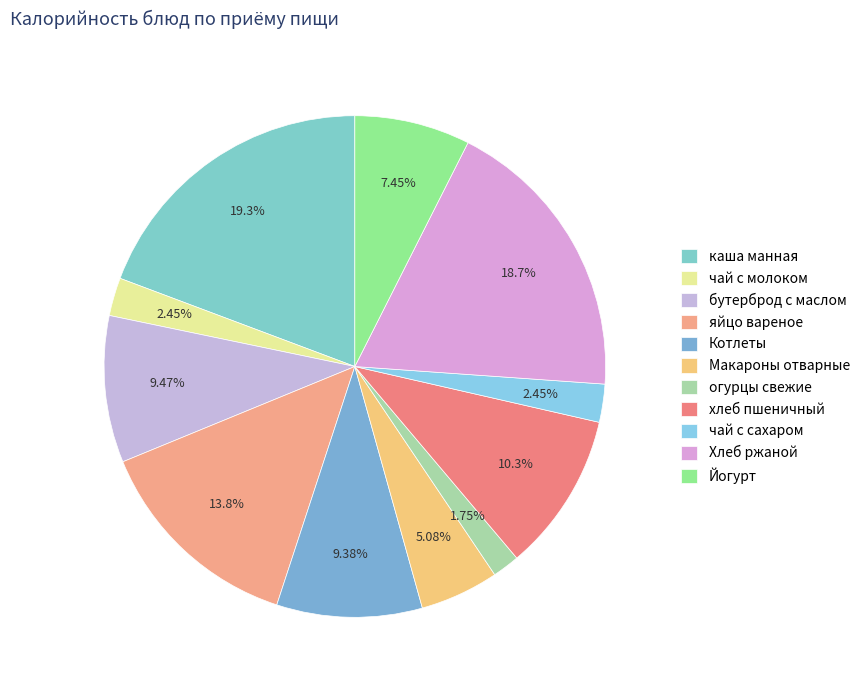

Which category has the biggest portion of the pie?

каша манная